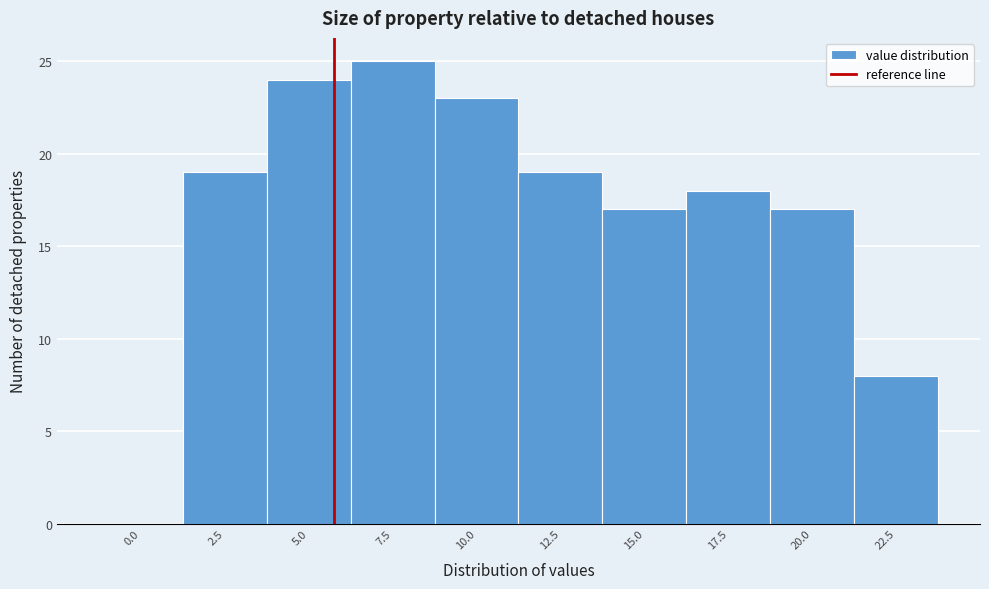

Reading left to right, list all the values displayed in this chart.

0.0=0	2.5=19	5.0=24	7.5=25	10.0=23	12.5=19	15.0=17	17.5=18	20.0=17	22.5=8